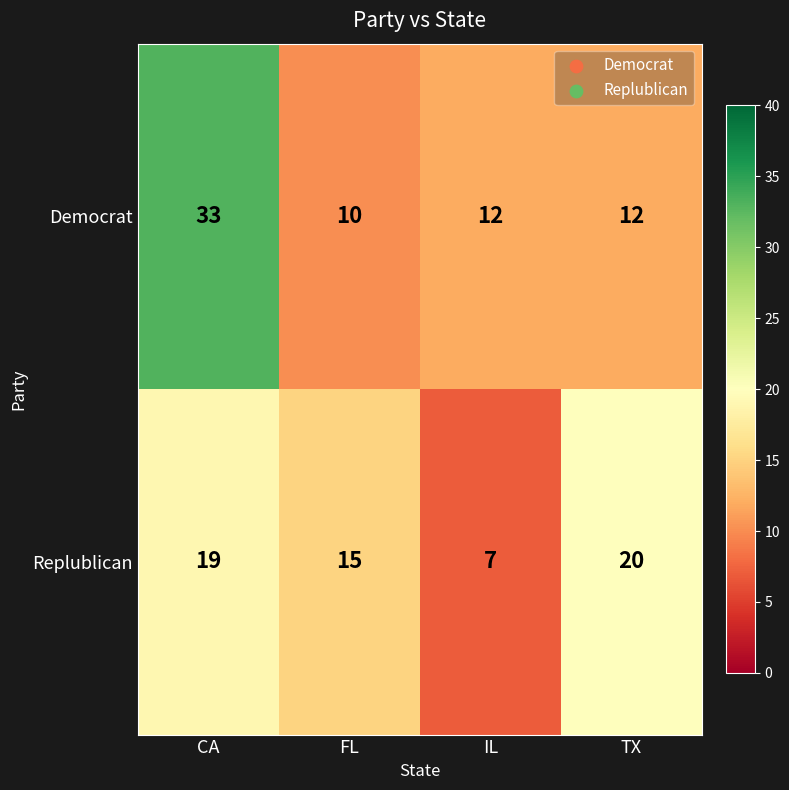

At how many categories does at least one series exceed 7?

4